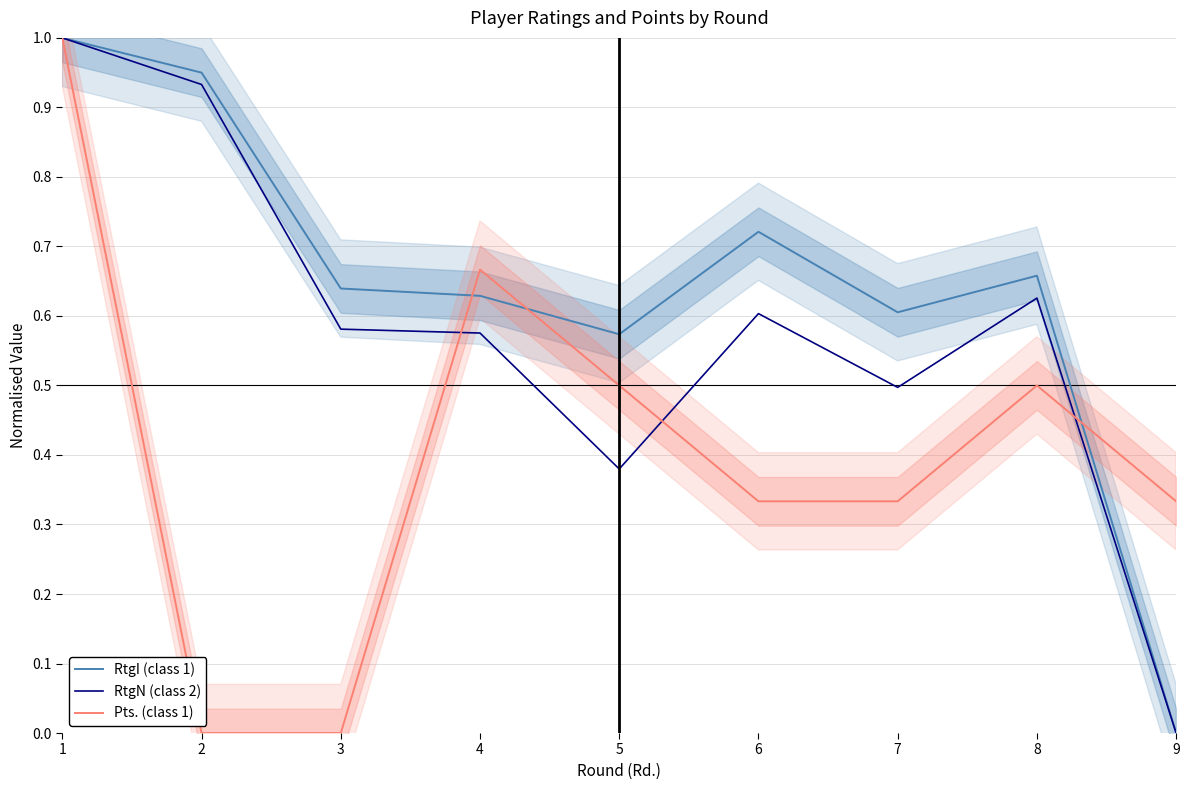

Is the value of RtgI (class 1) at 9 greater than the value of Pts. (class 1) at 9?

No